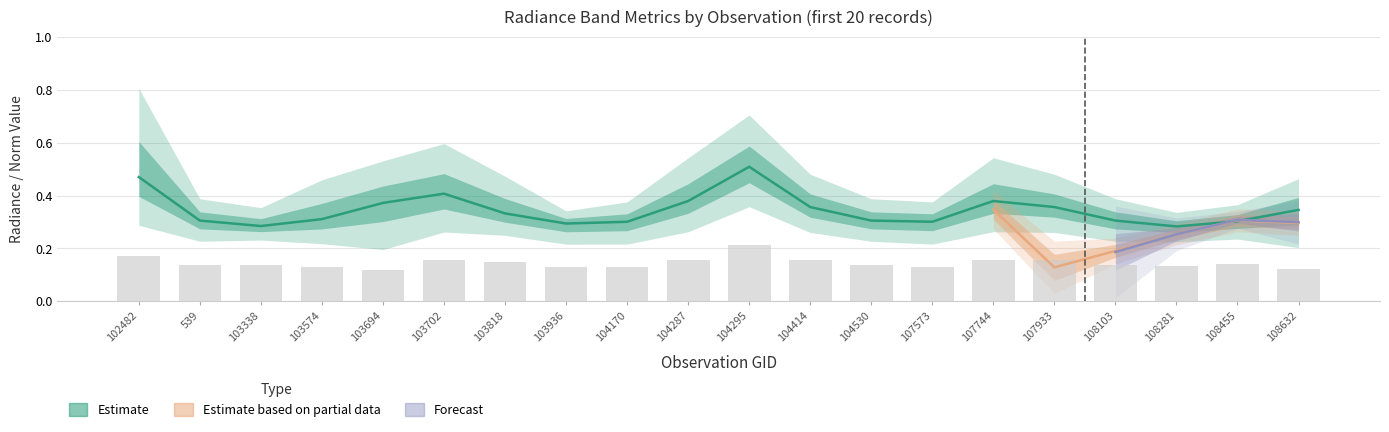

True or false: rade9_bin_1q has a value of 0.2 at 102482.

False